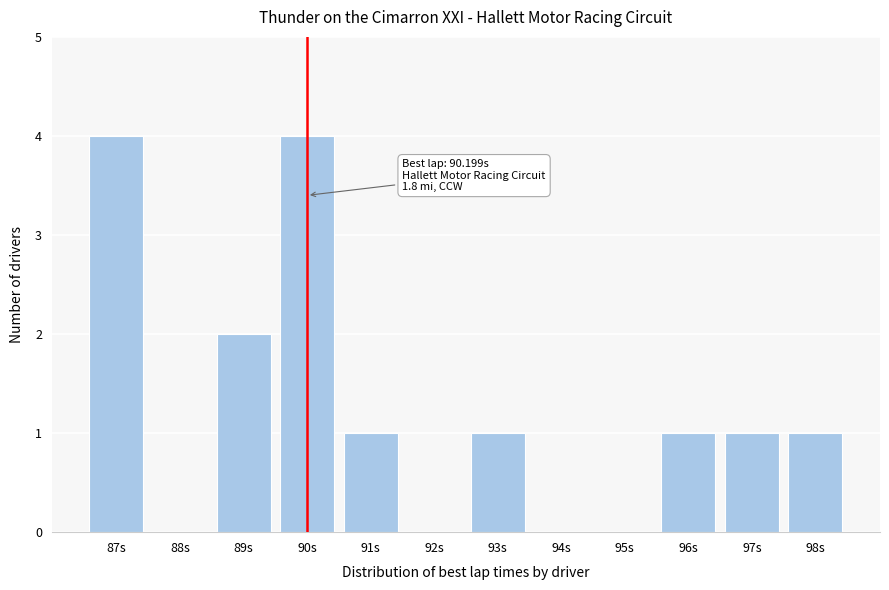

Reading right to left, list all the values displayed in this chart.

98s=1	97s=1	96s=1	95s=0	94s=0	93s=1	92s=0	91s=1	90s=4	89s=2	88s=0	87s=4